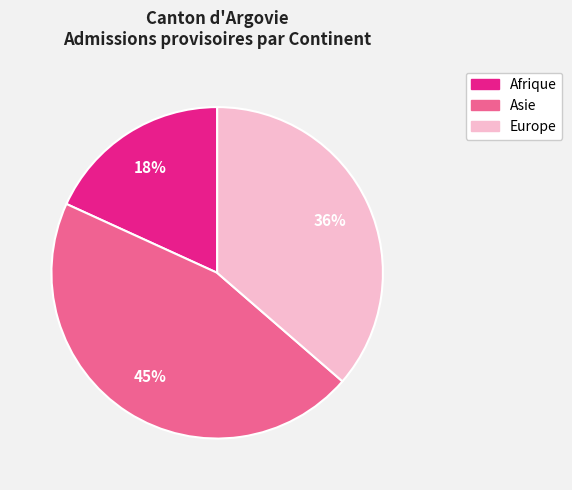

True or false: Asie accounts for 45% of the total.

True